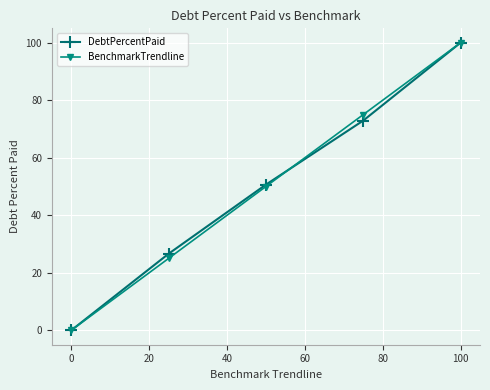

True or false: DebtPercentPaid has more than 0 points higher than both neighbors.

False